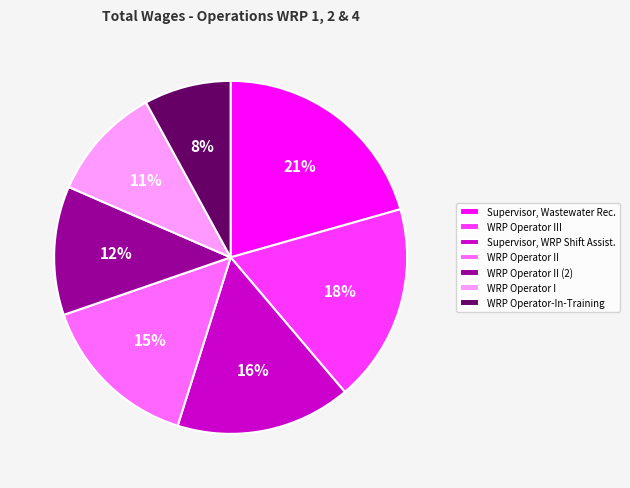

Which slice is the smallest?

WRP Operator-In-Training